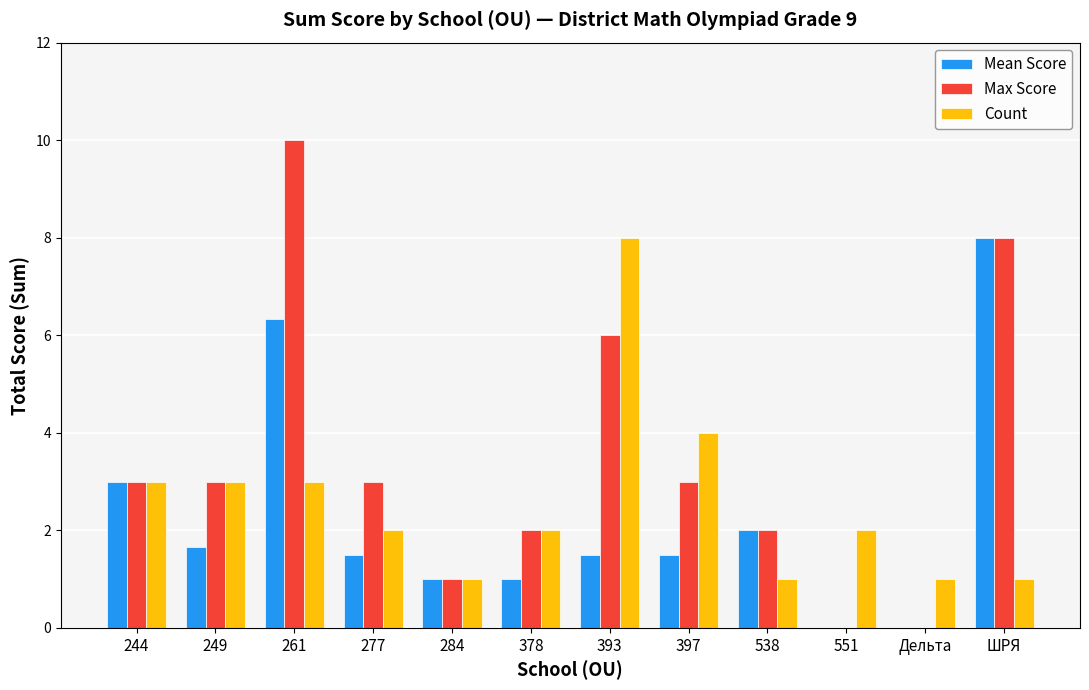

Which series changed the most between 244 and 538?

Count